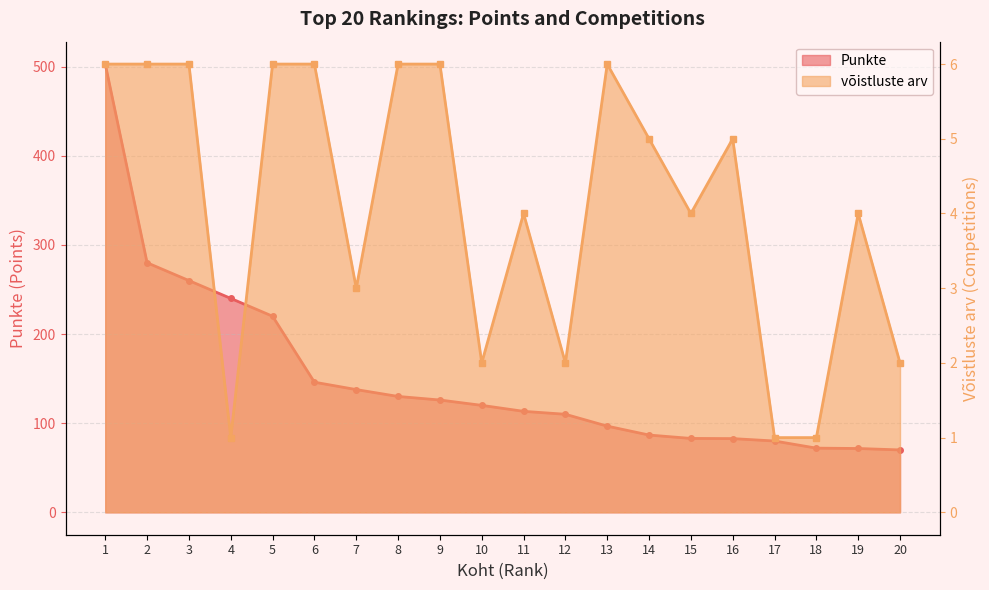

At 20, list the series in order from largest to smallest.

Punkte, võistluste arv